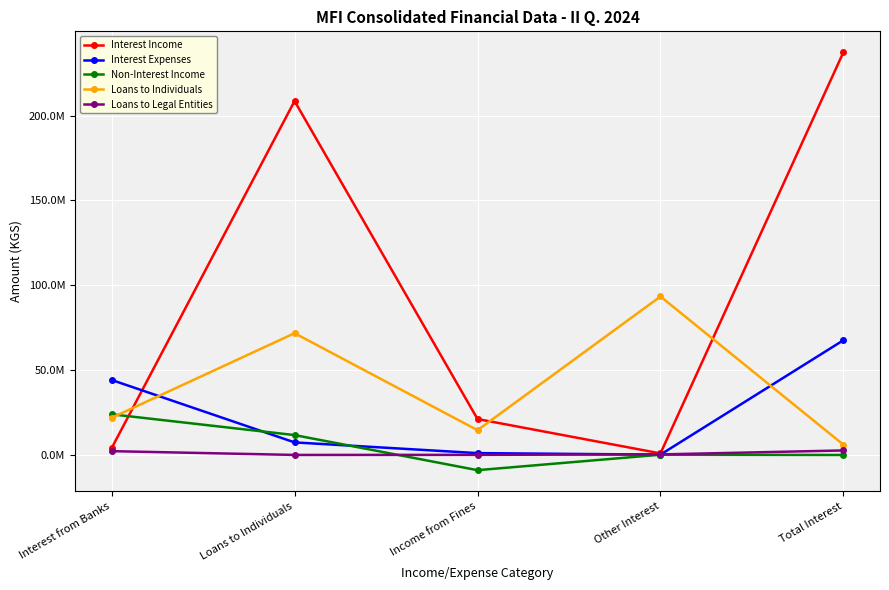

Which category has the highest value in the Interest Income series?

Total Interest